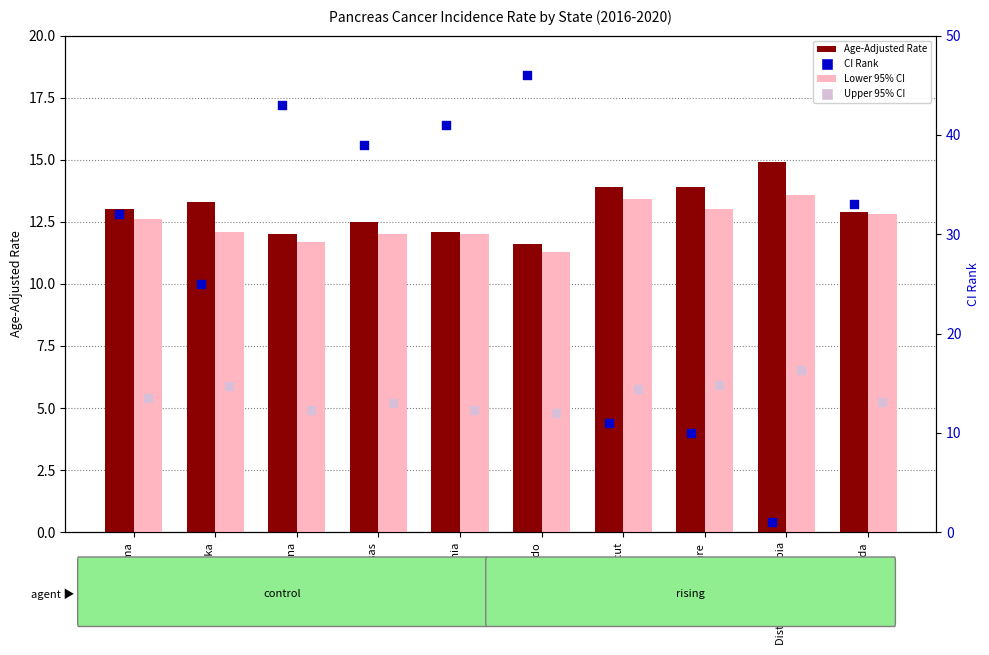

At which category is the sum across all series the highest?

Colorado